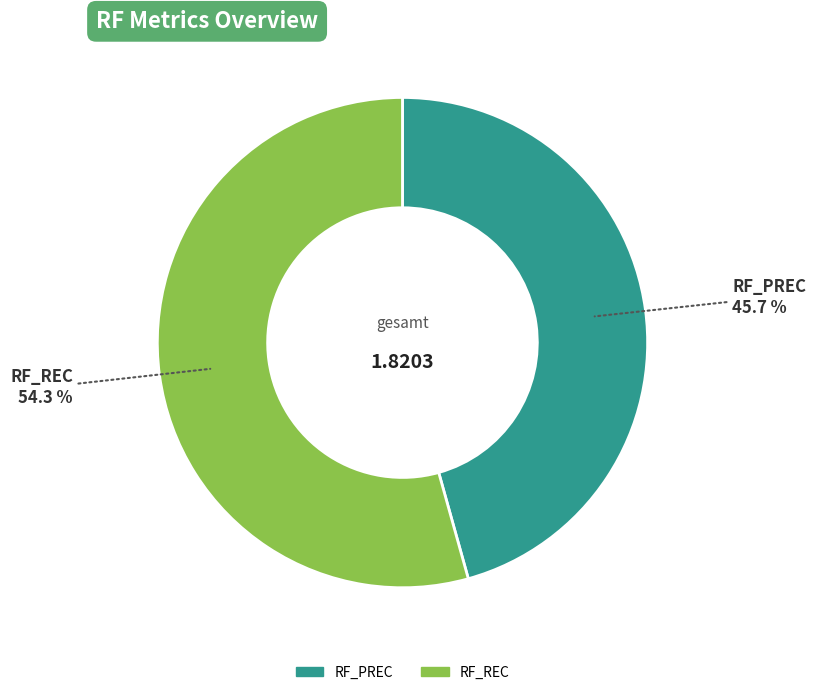

Rank the categories by value from lowest to highest.

RF_PREC, RF_REC